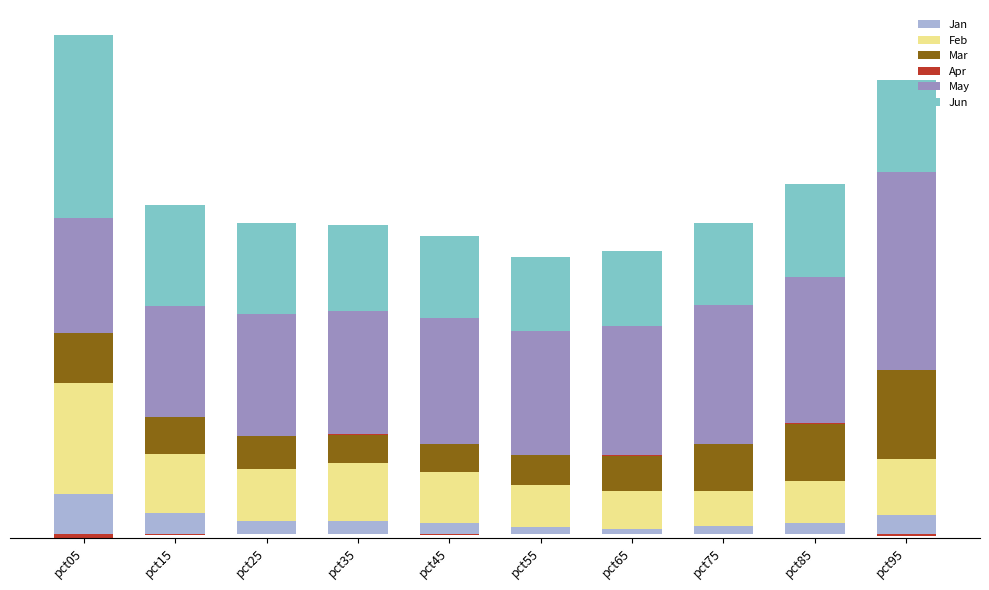

How many bars are there in total?

60